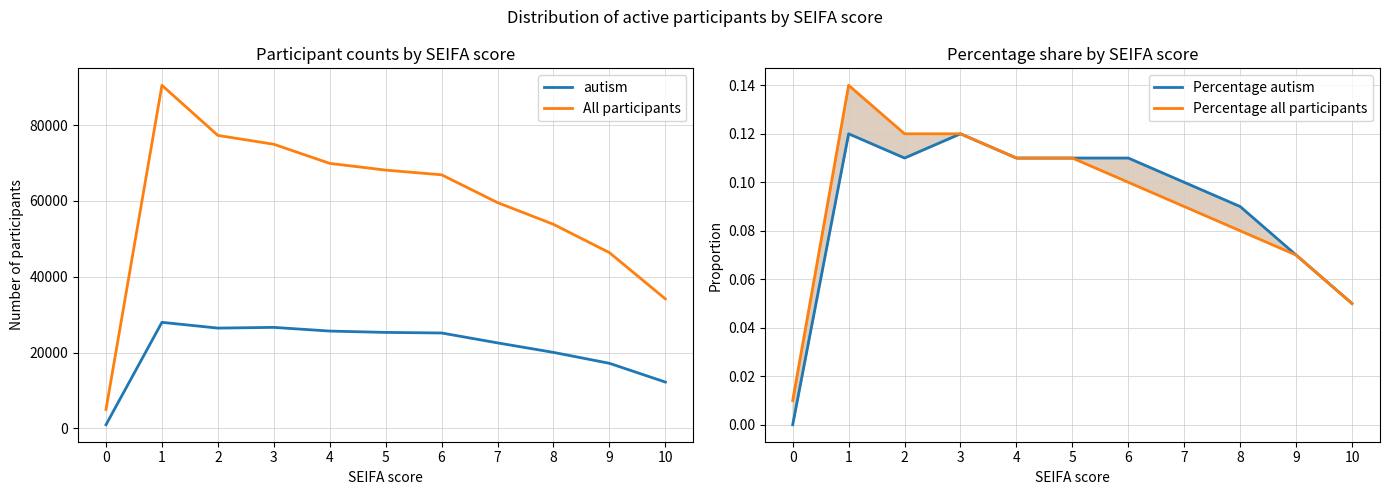

What is the value of the Percentage all participants point at the 2nd from the left?

0.1